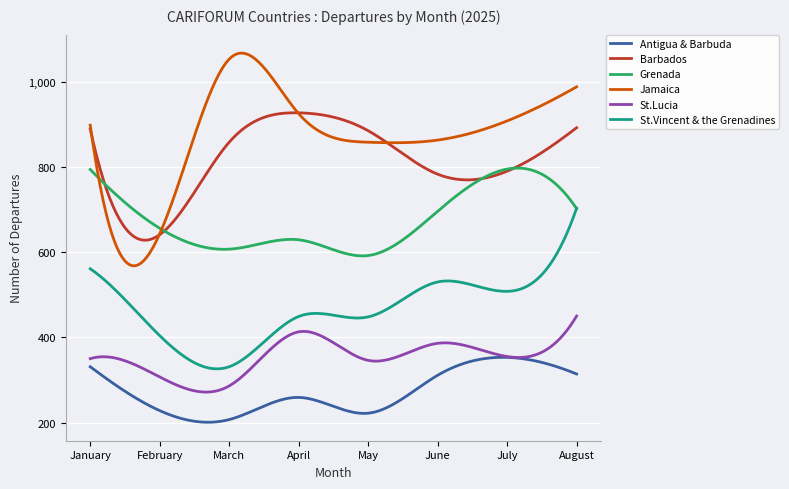

Rank the series by their maximum value, from highest to lowest.

Jamaica, Barbados, Grenada, St.Vincent & the Grenadines, St.Lucia, Antigua & Barbuda